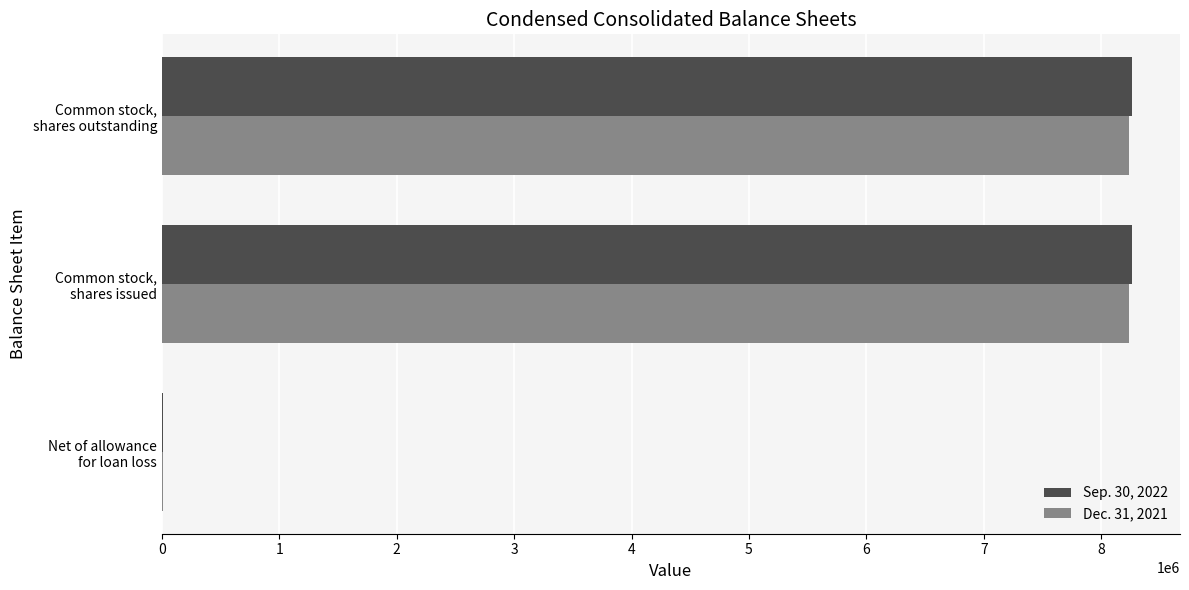

What is the maximum value shown in the chart?

8258794